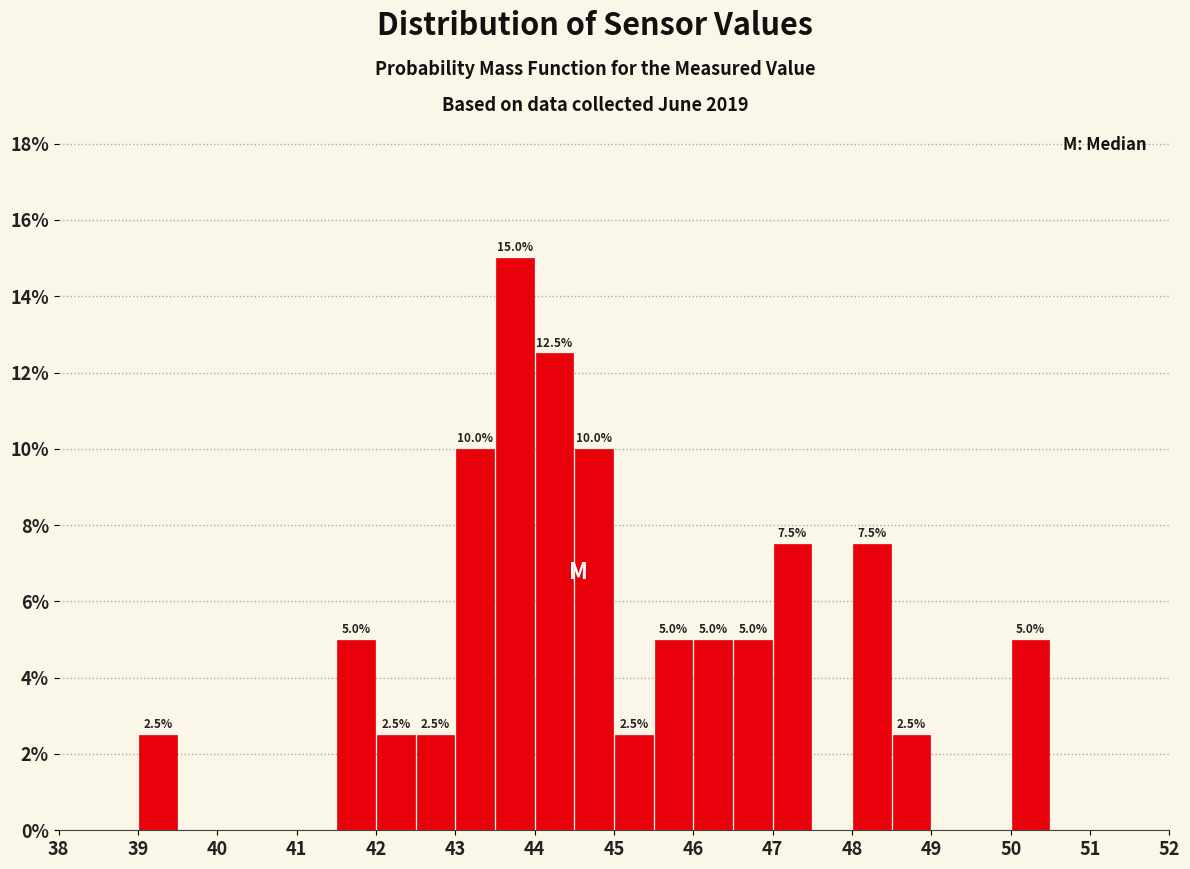

Over which range of the x-axis is the bar tallest?

43.5 to 44.0